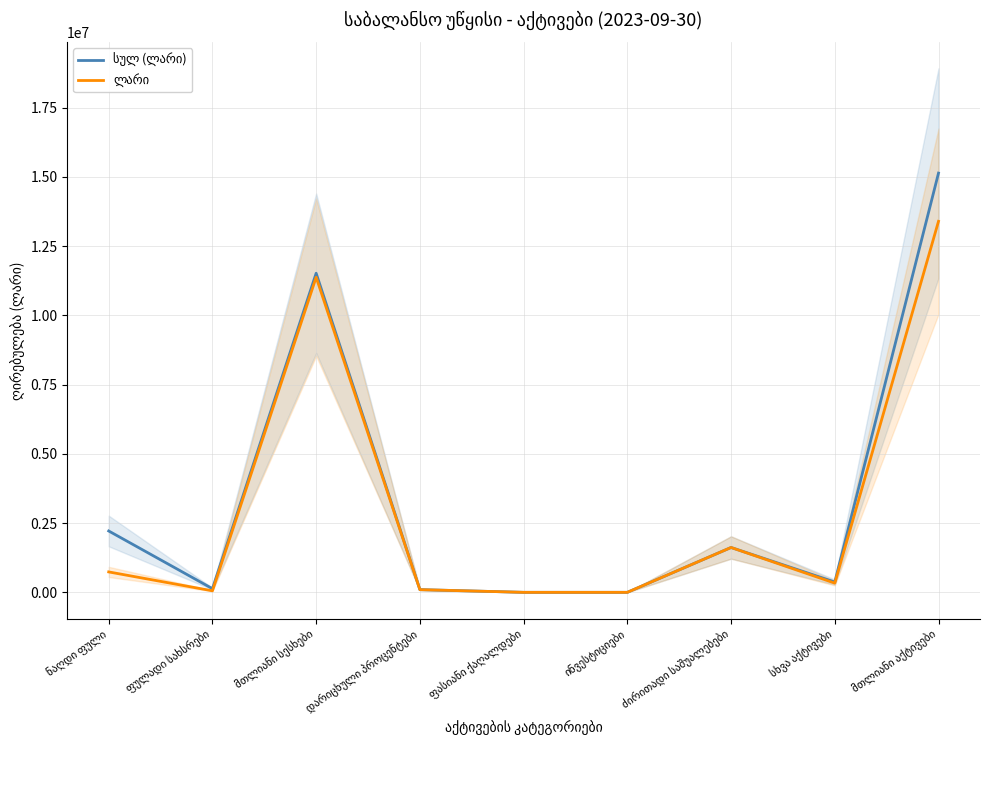

Is this an area chart (filled region under the line)?

No